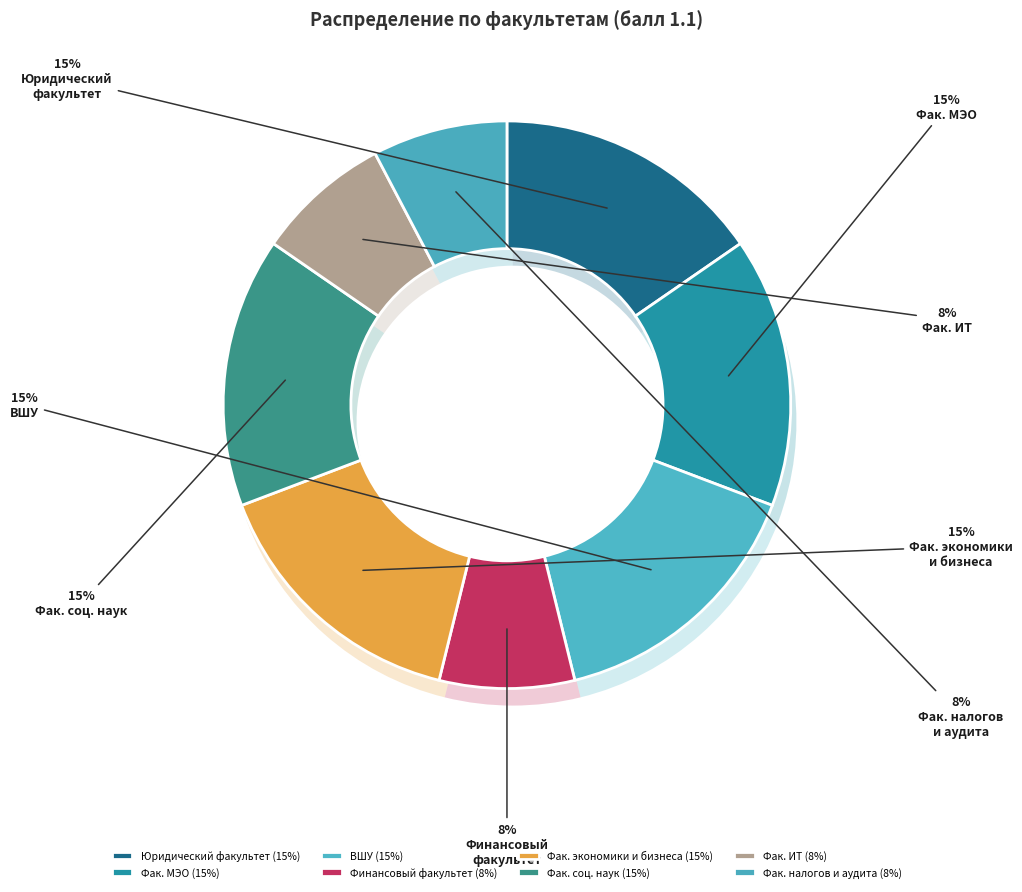

Does Факультет информационных технологий и анализа данных account for over 50% of the chart?

No